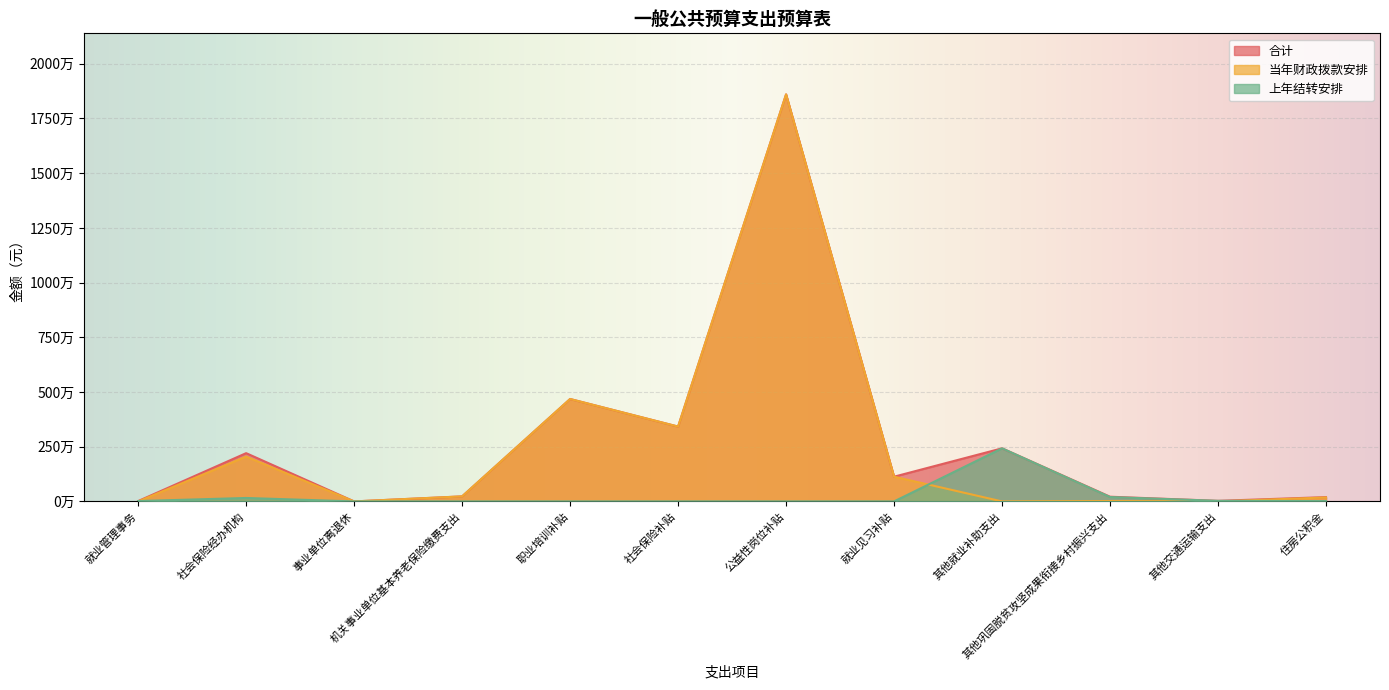

True or false: 当年财政拨款安排 has a value of 2048373.0 at 社会保险经办机构.

True